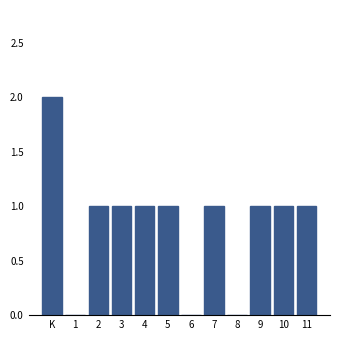

Reading left to right, what are all the values shown in this chart?

K=2	1=0	2=1	3=1	4=1	5=1	6=0	7=1	8=0	9=1	10=1	11=1